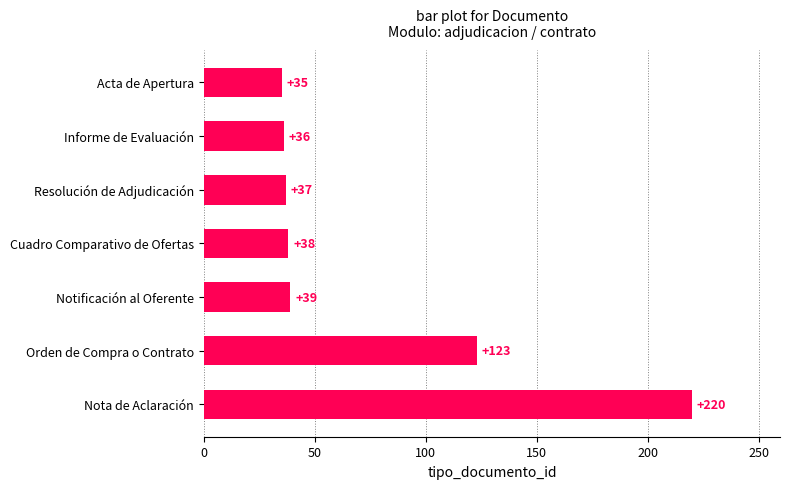

List the labels in order of value, smallest first.

Acta de Apertura, Informe de Evaluación, Resolución de Adjudicación, Cuadro Comparativo de Ofertas, Notificación al Oferente, Orden de Compra o Contrato, Nota de Aclaración